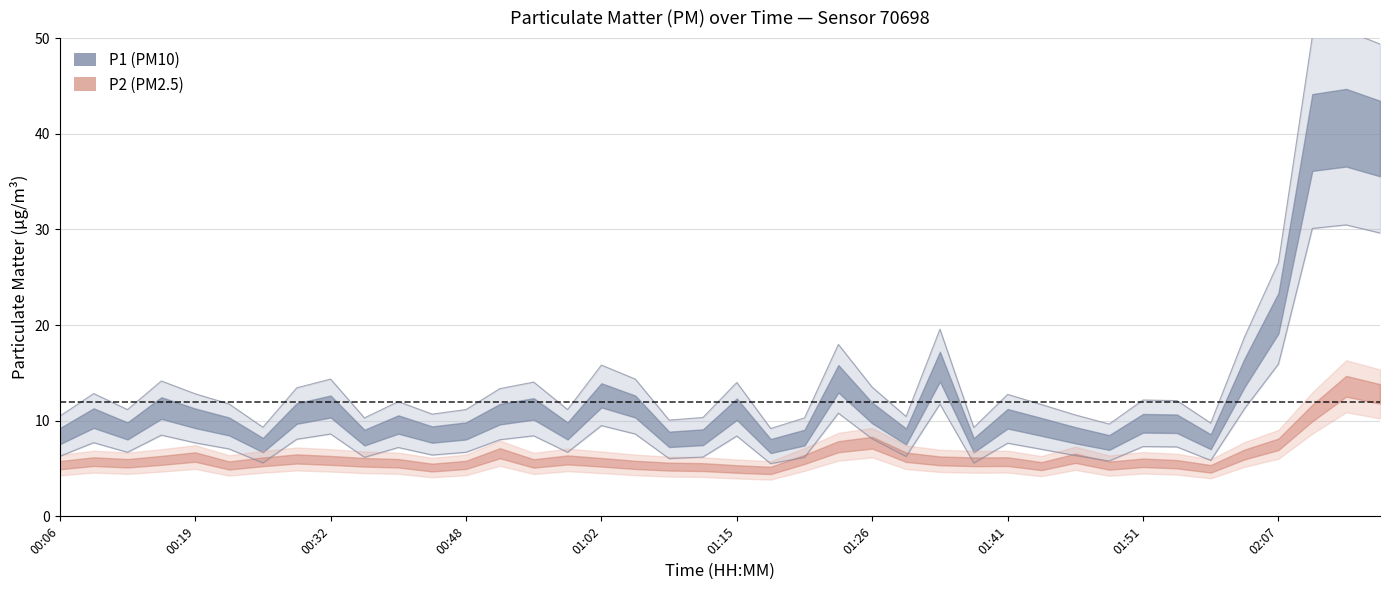

Approximately how many times larger is the value at 01:15 compared to 01:49?

1.5